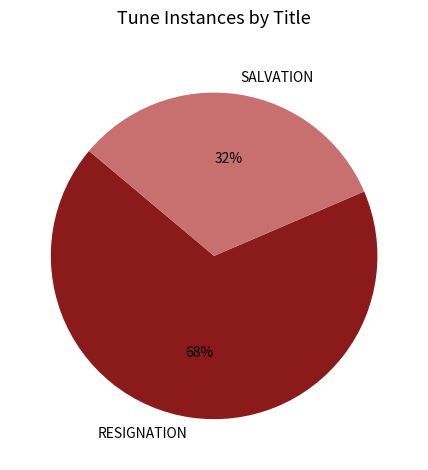

What is the majority slice?

RESIGNATION